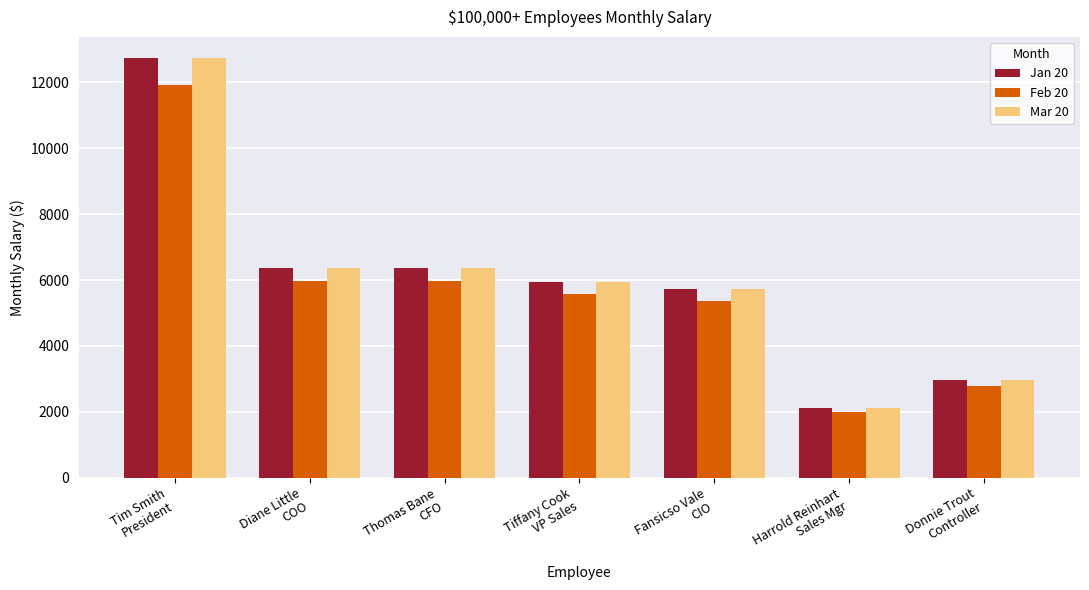

How many distinct data groups are displayed?

3